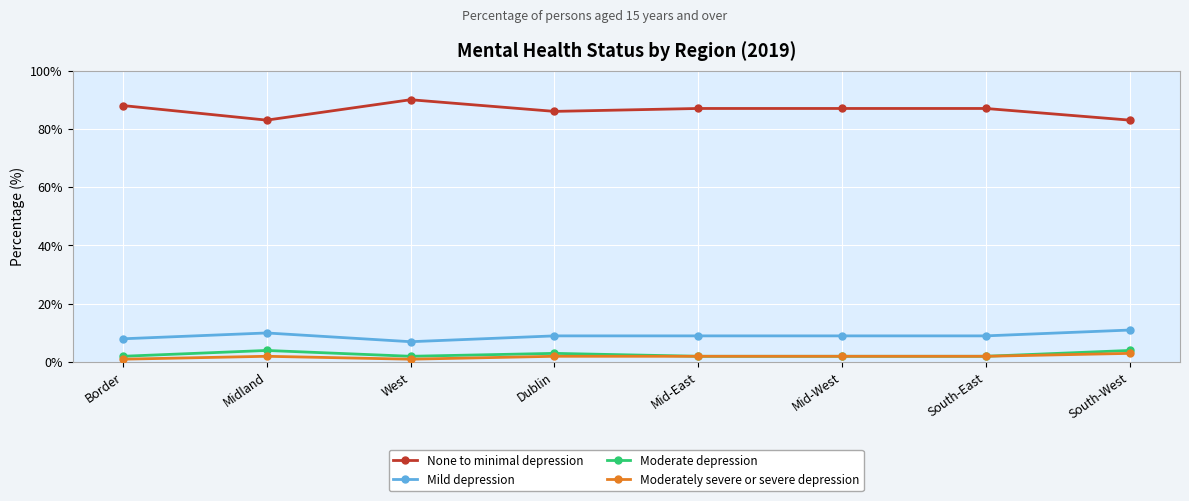

Where is Moderate depression nearest to the value 3?

Dublin